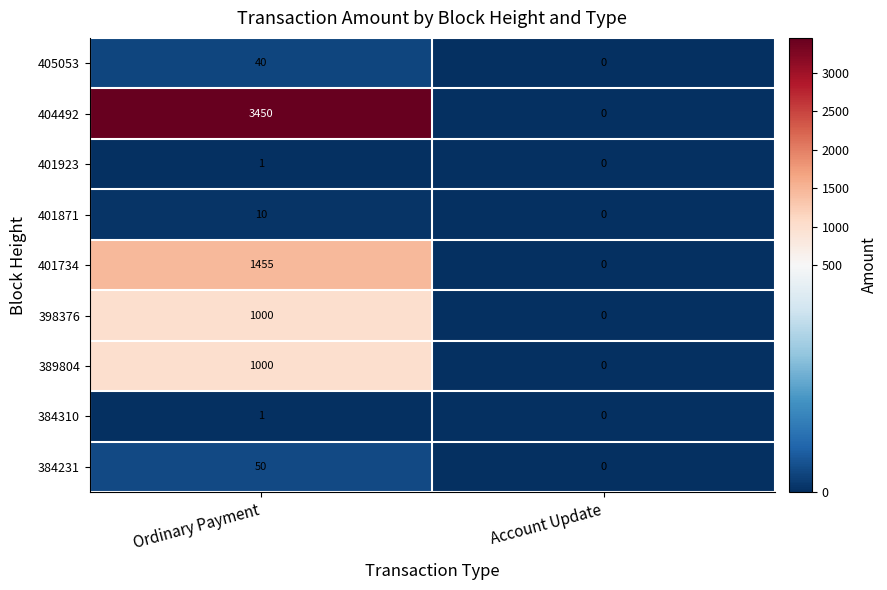

How many distinct data groups are displayed?

9